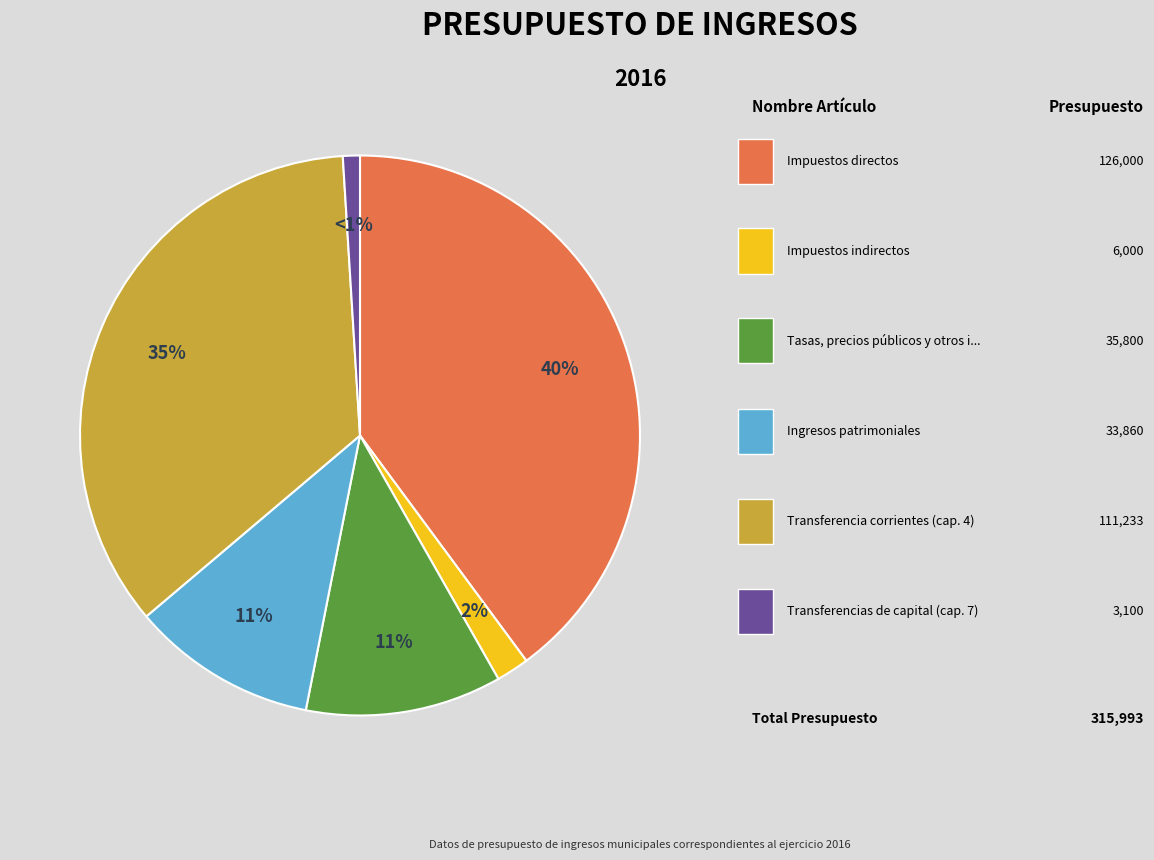

Is there any slice that represents more than half of the pie?

No